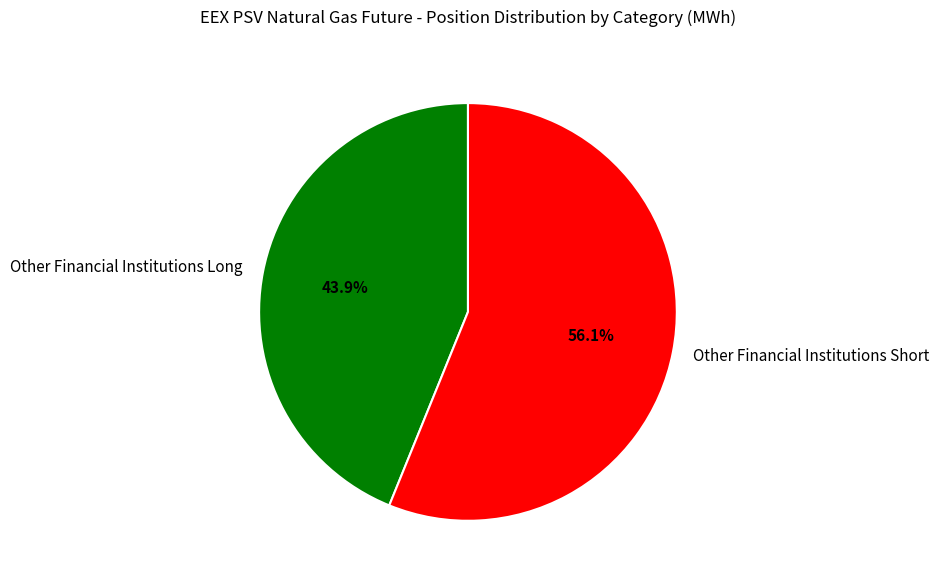

To the nearest percent, what is the difference between the largest and smallest slice percentages?

12%